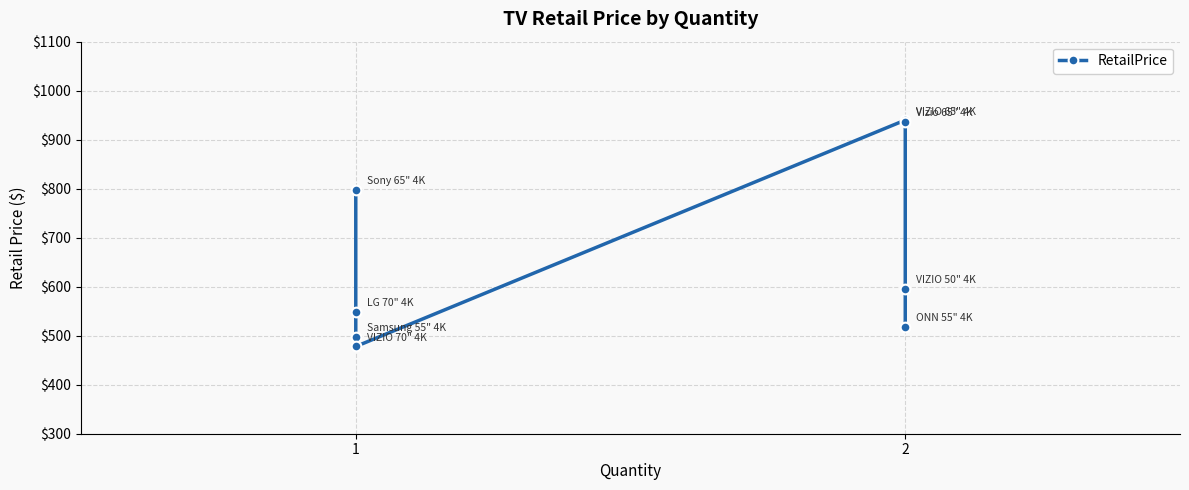

How many lines are shown in the chart?

1